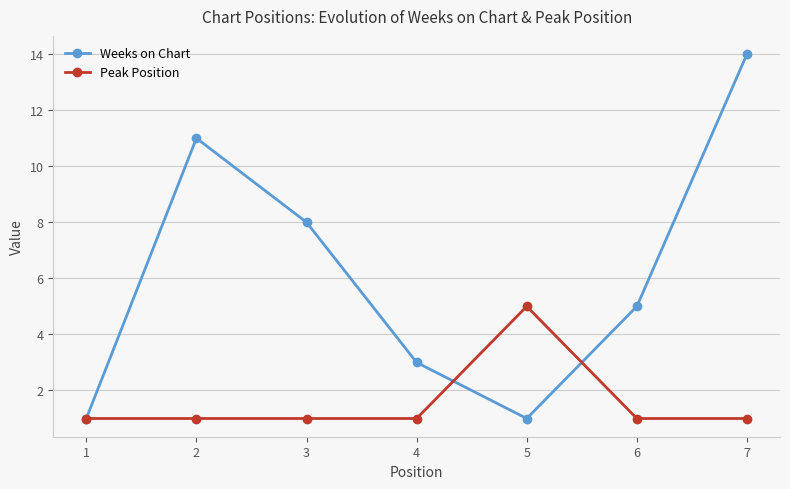

True or false: Peak Position has a value of 0 at 4.

False